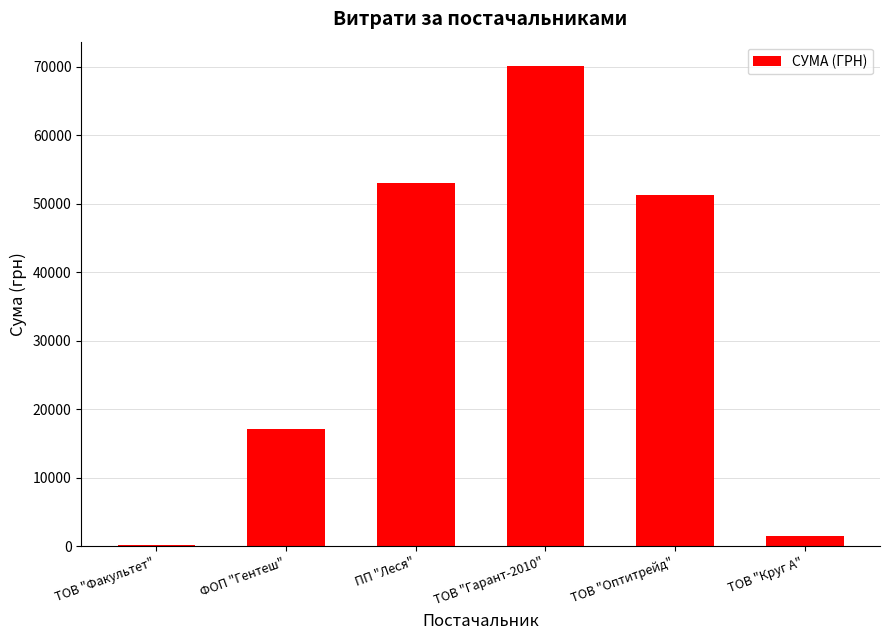

What is the maximum value shown in the chart?

70149.9